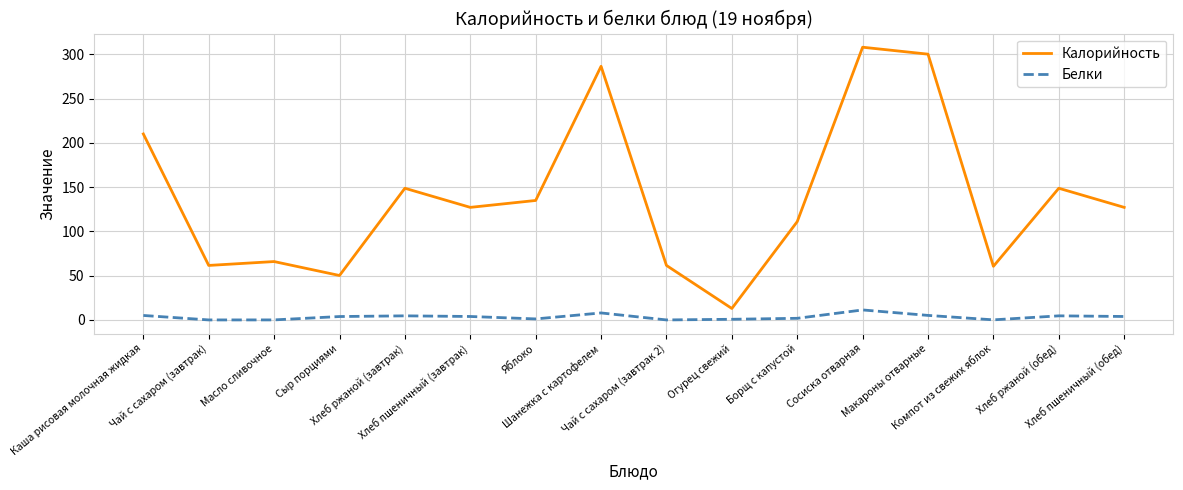

What is the difference between the maximum and second lowest values in the Белки series?

11.3